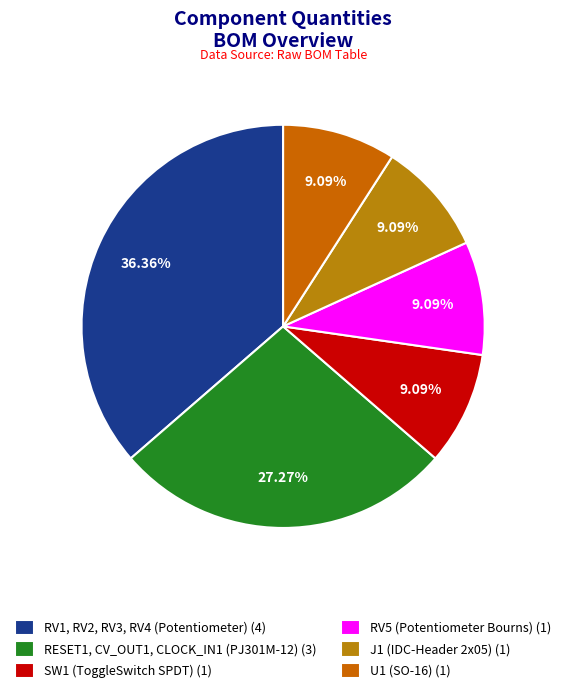

Is it true that SW1 (ToggleSwitch SPDT) is 9% of the pie?

True